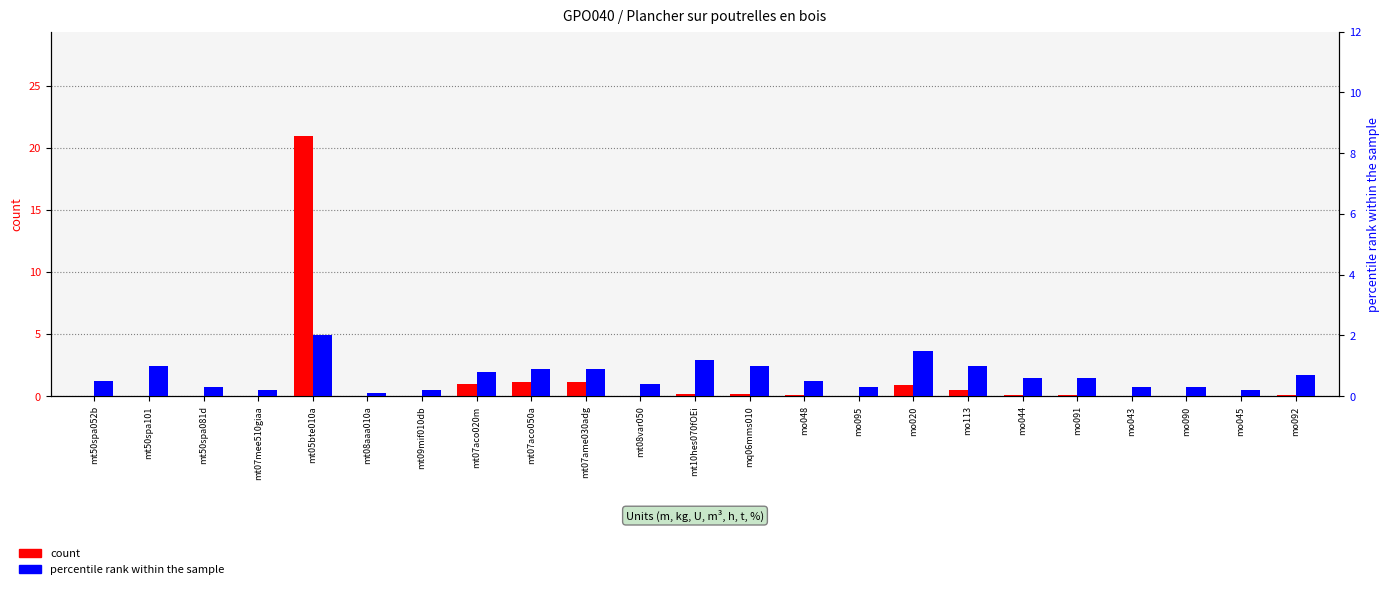

What is the lowest value of the percentile rank within the sample series?

0.1